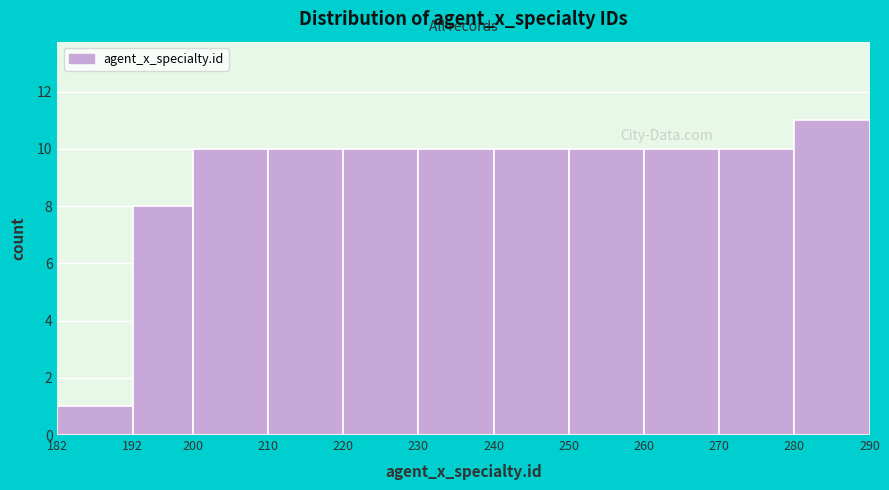

Reading left to right, transcribe this chart: for each bar, give the range it covers on the x-axis and its height. The values are not printed on the chart, so give them approximately, as read against the axis.

182 to 192: 1
192 to 200: 8
200 to 210: 10
210 to 220: 10
220 to 230: 10
230 to 240: 10
240 to 250: 10
250 to 260: 10
260 to 270: 10
270 to 280: 10
280 to 290: 11